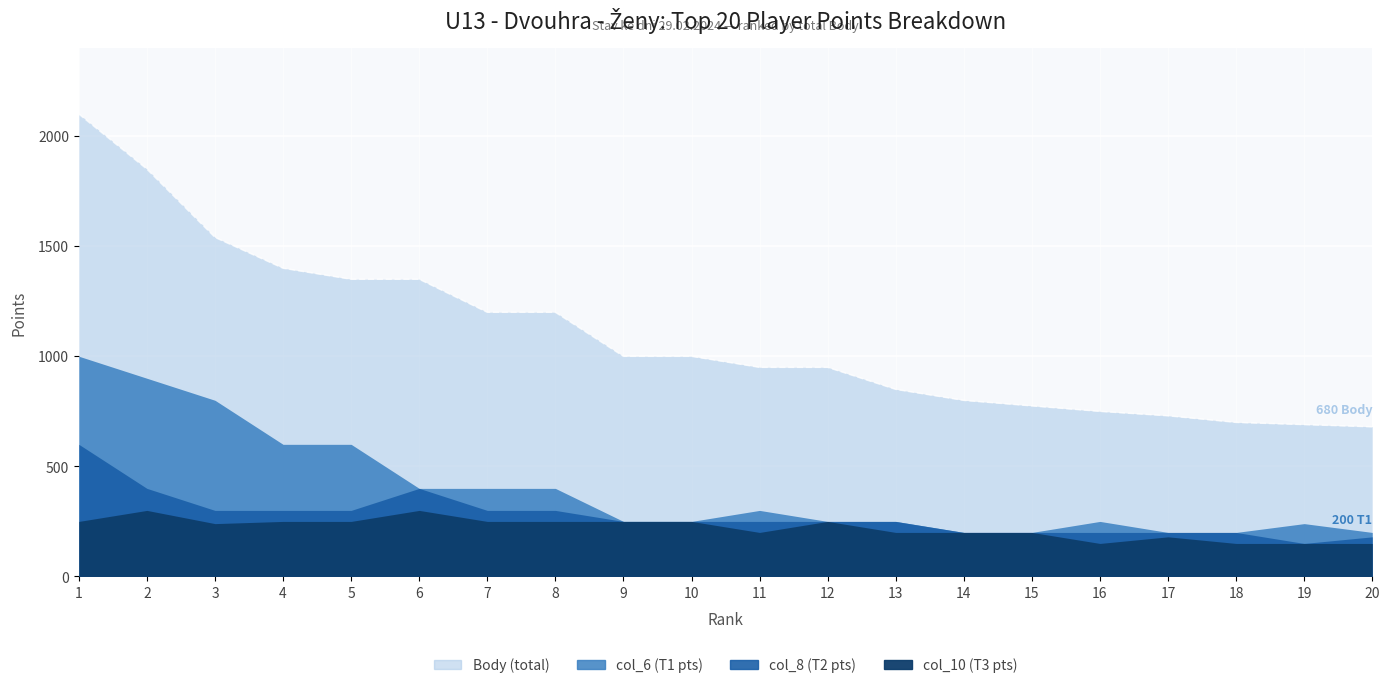

At how many categories does at least one series exceed 1761?

2